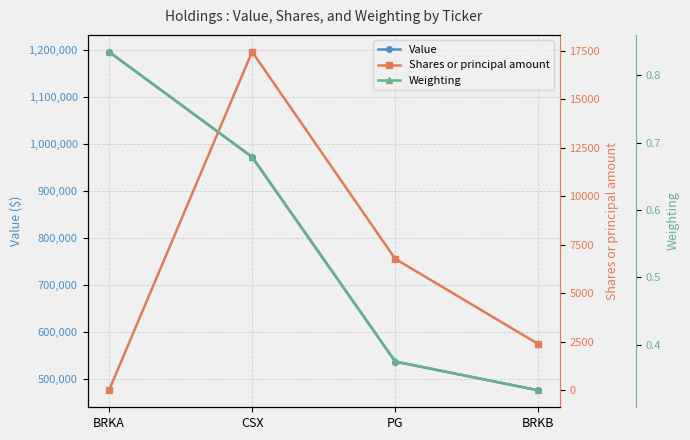

Which series has the widest spread of values?

Value